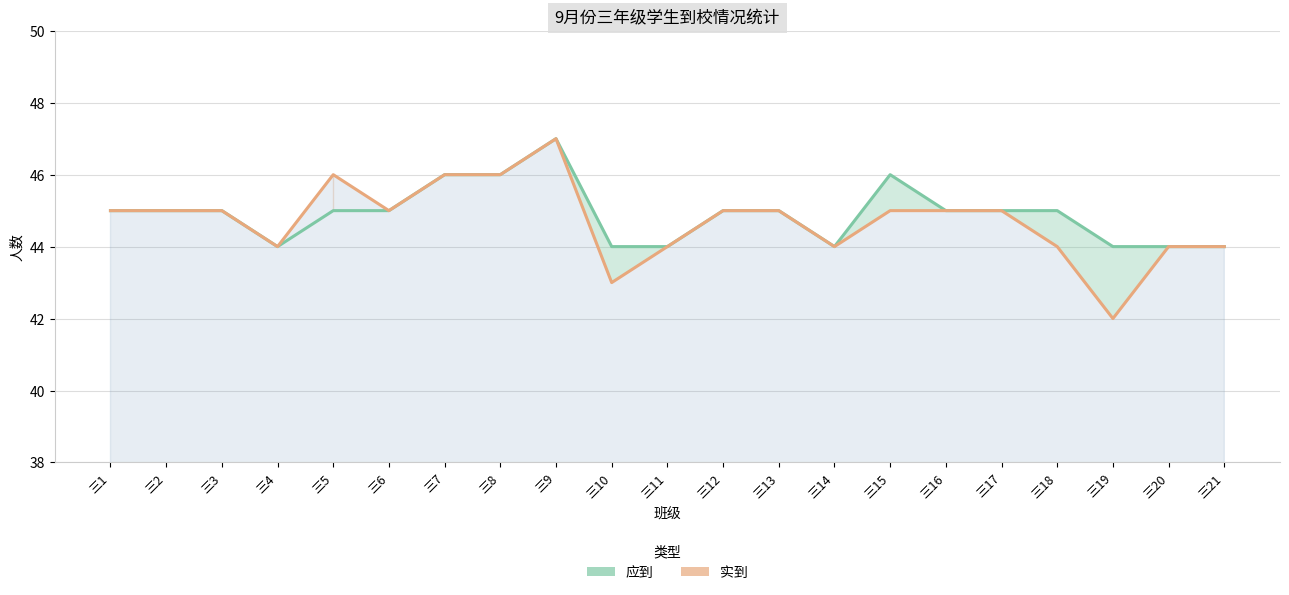

Where does the 实到 series first go above 45?

三5